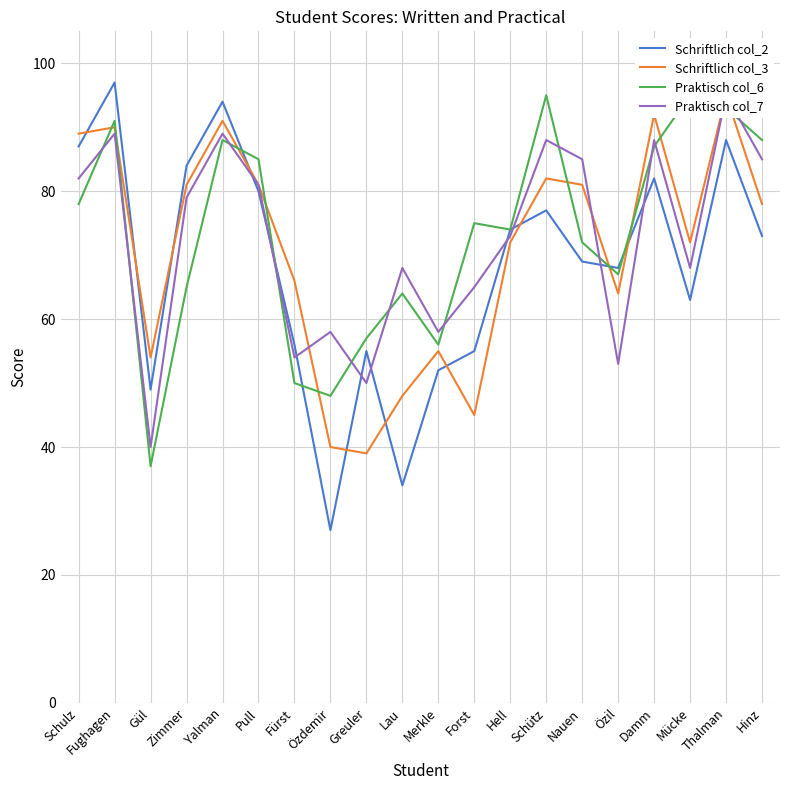

Reading left to right, transcribe all the data shown in this chart.

Schriftlich col_2: 87	97	49	84	94	80	56	27	55	34	52	55	74	77	69	68	82	63	88	73
Schriftlich col_3: 89	90	54	81	91	81	66	40	39	48	55	45	72	82	81	64	92	72	95	78
Praktisch col_6: 78	91	37	65	88	85	50	48	57	64	56	75	74	95	72	67	87	95	93	88
Praktisch col_7: 82	89	40	79	89	81	54	58	50	68	58	65	73	88	85	53	88	68	95	85